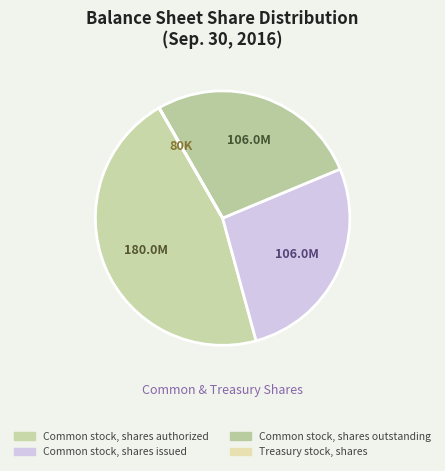

How many slices are in this pie chart?

4